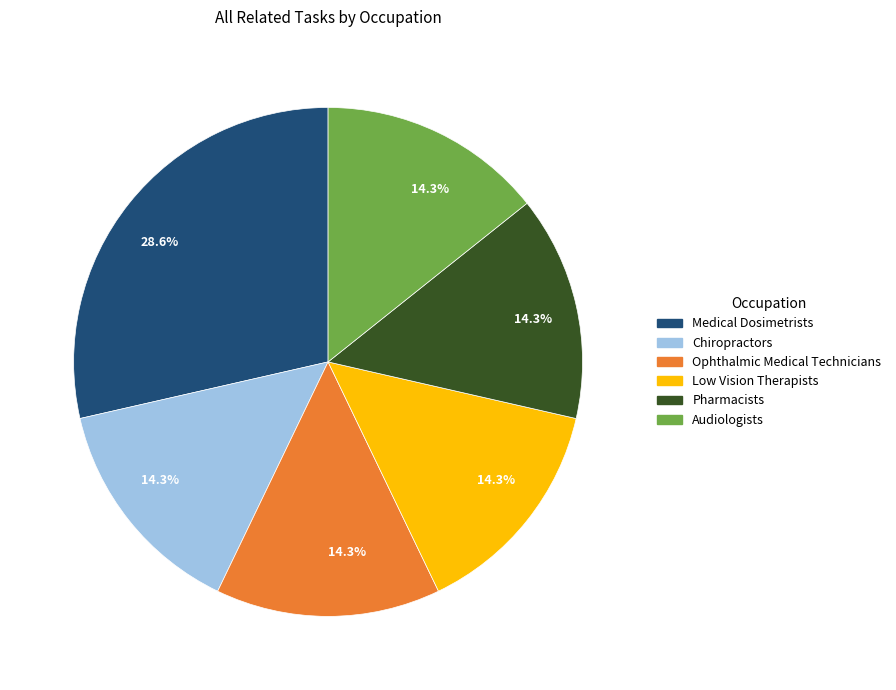

Does any single category account for the majority?

No